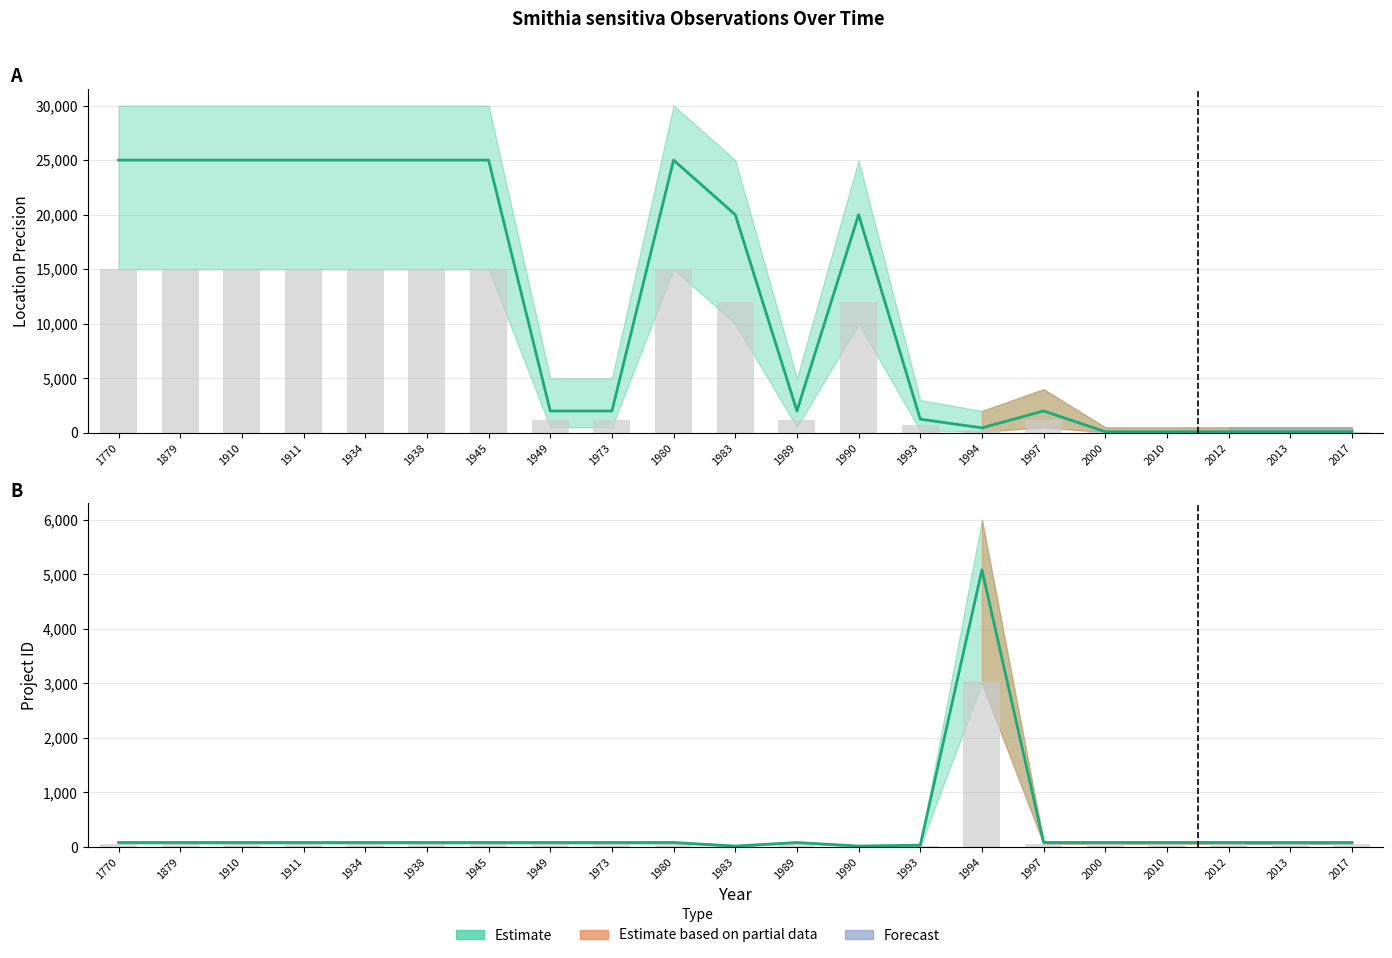

What is the value of the LocationPrecision_upper bar at the 8th from the left?

1200